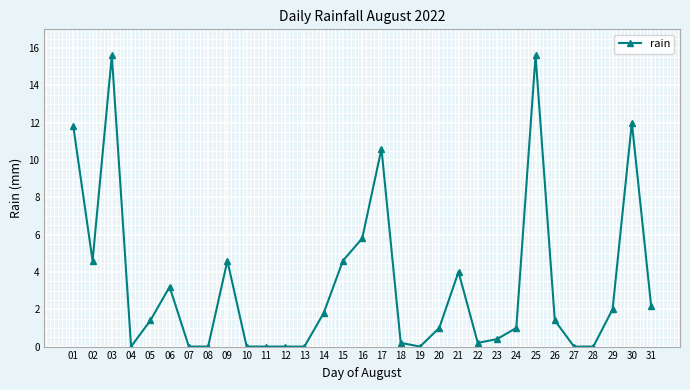

How many lines are shown in the chart?

1